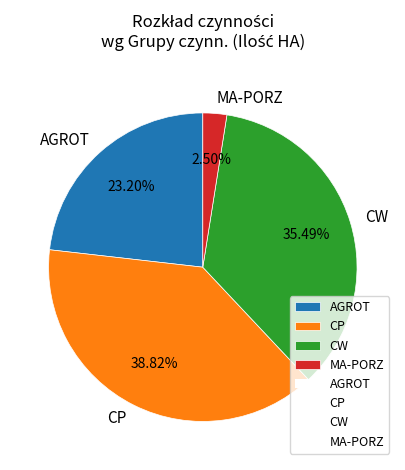

To the nearest percent, what is the average slice percentage?

25%